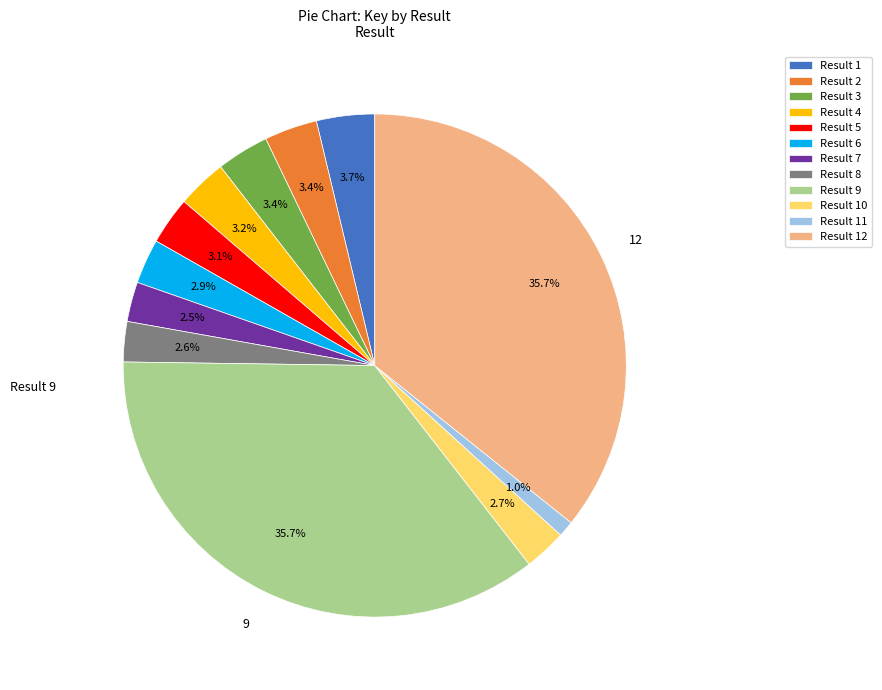

Combined, what portion of the pie is Result 9 and Result 8?

38.3%